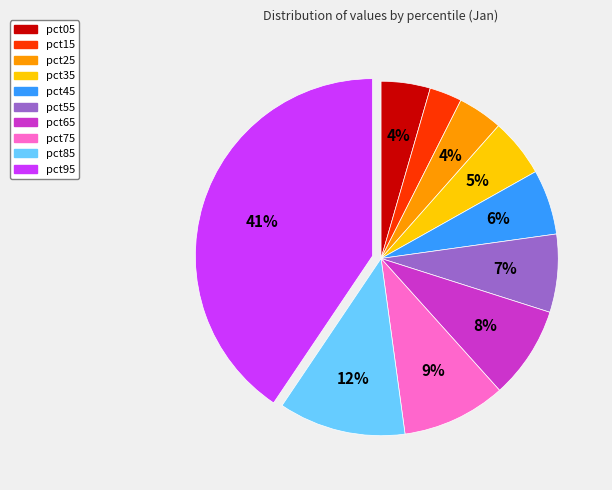

What is the smallest slice in the pie chart?

pct15